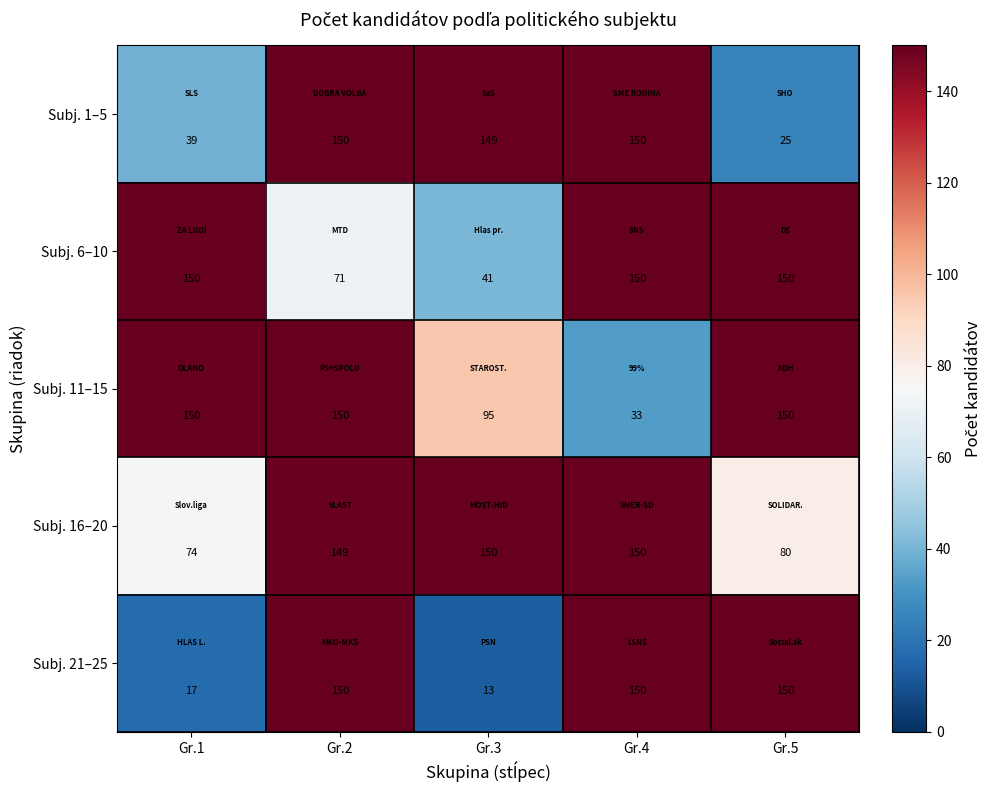

The value of Subj. 16–20 at Gr.1 is 74. True or false?

True